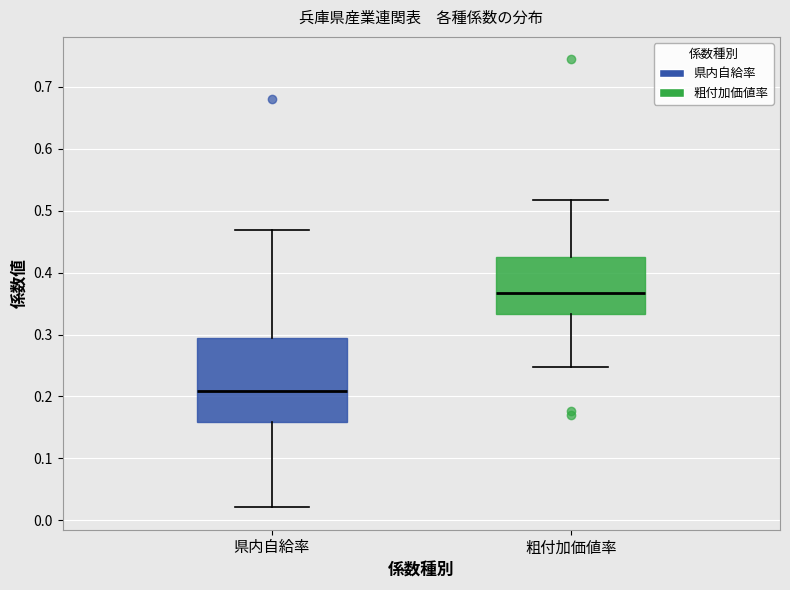

Comparing the boxes themselves (not the whiskers), which one is the tallest?

県内自給率